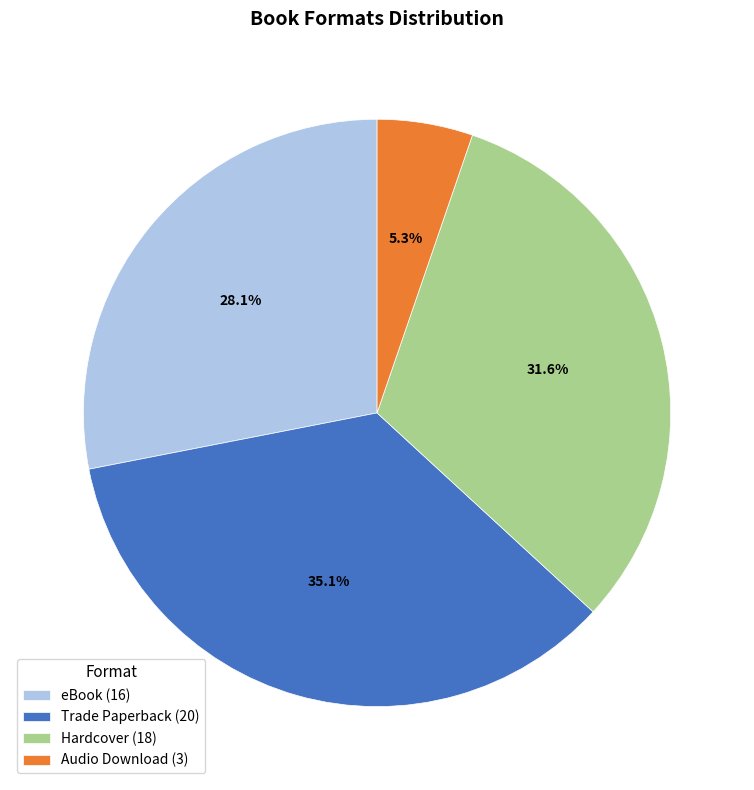

Is there a majority slice in this chart?

No